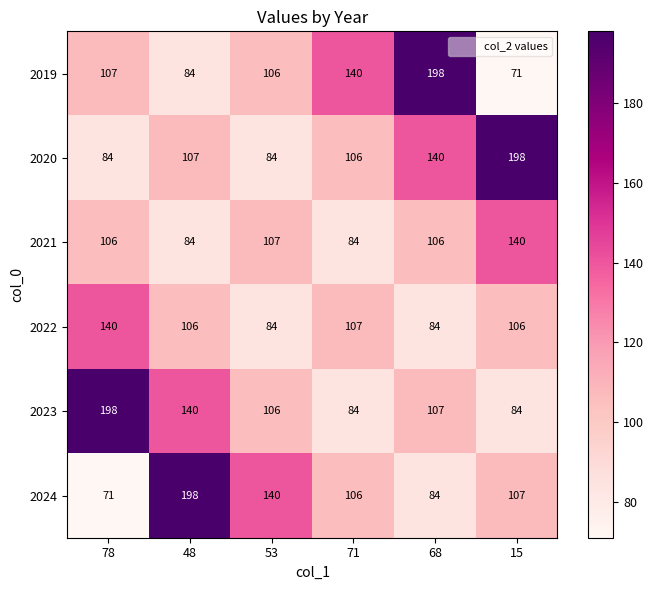

What is the difference between the maximum and minimum values in the 2022 series?

56